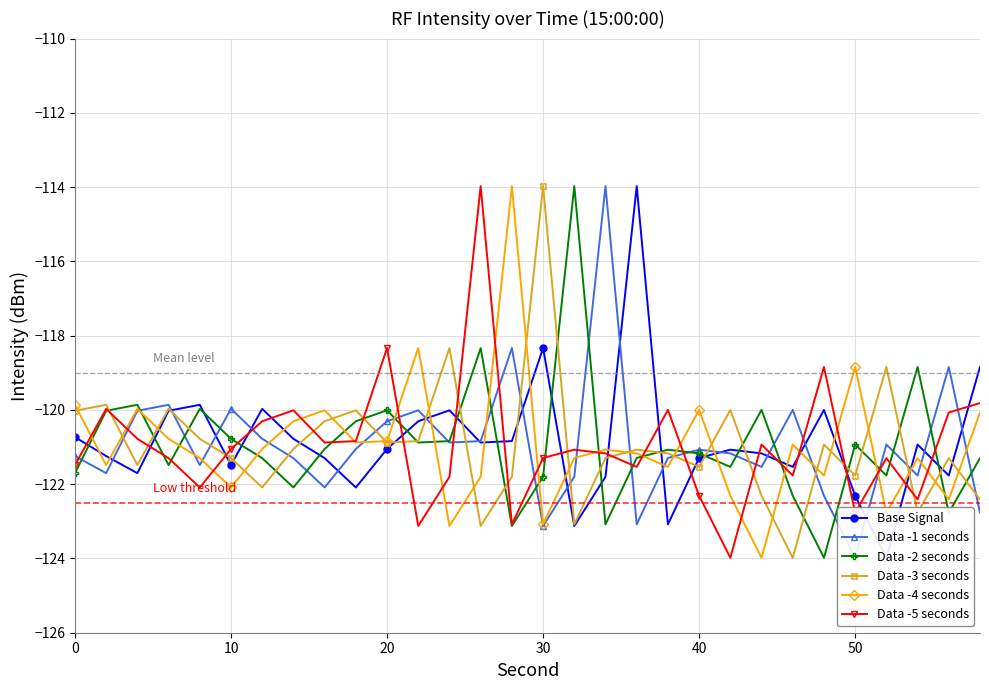

True or false: Data -2 seconds has a value of -120.8 at 10.

True